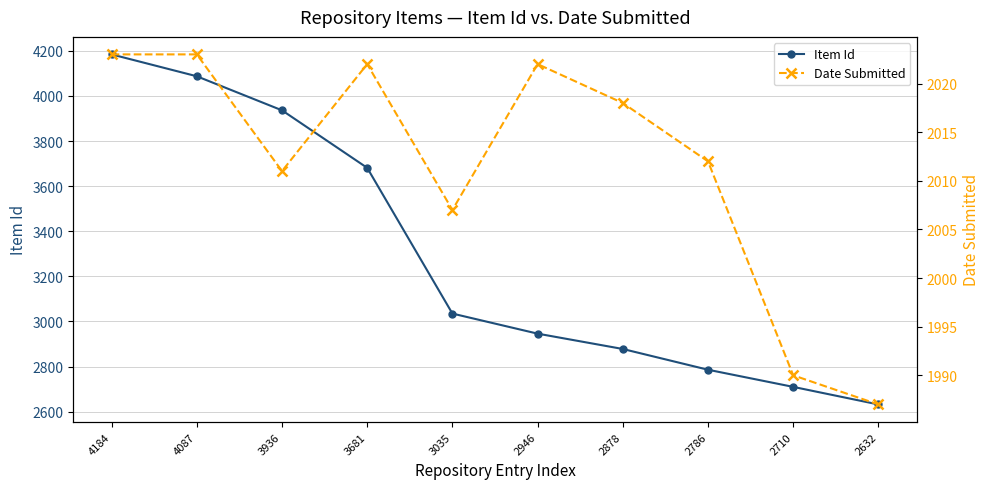

What is the spread (max minus min) of values at 4184?

2161